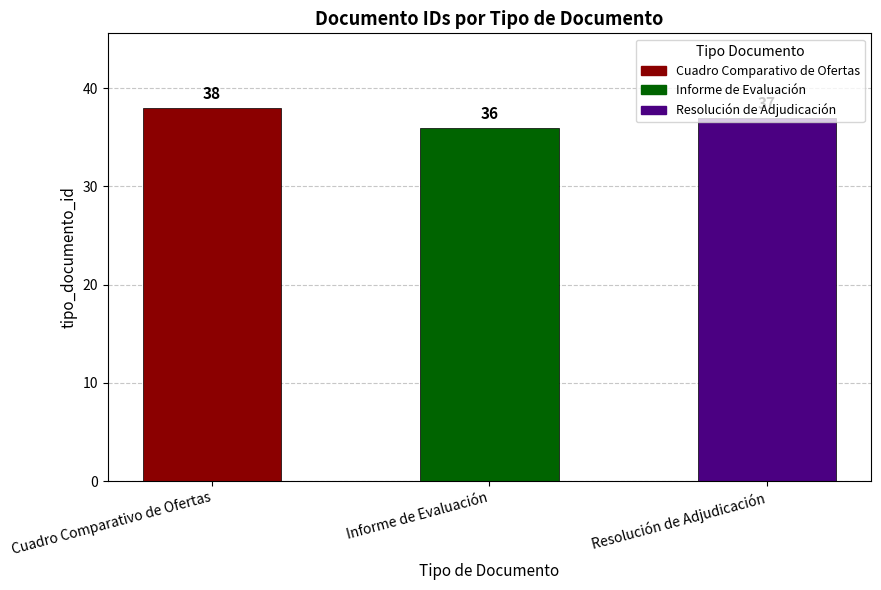

Reading left to right, extract all data points from this chart.

Cuadro Comparativo de Ofertas=38	Informe de Evaluación=36	Resolución de Adjudicación=37